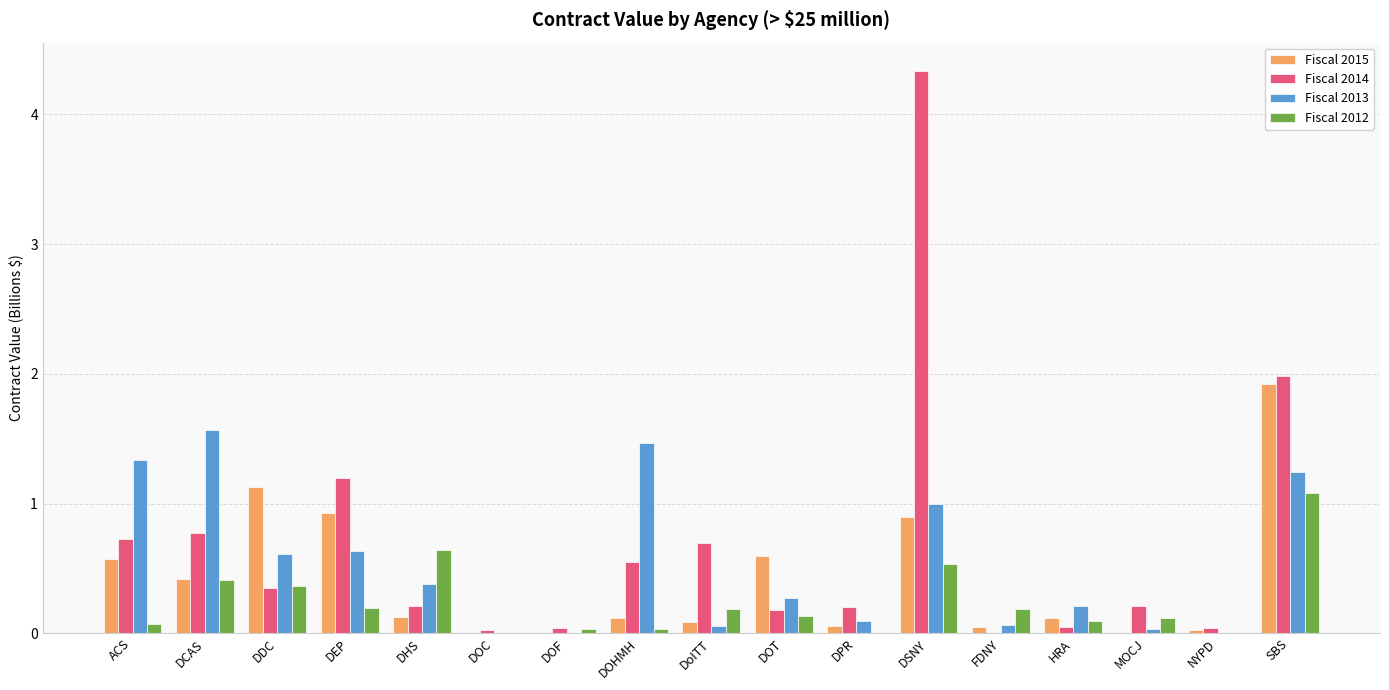

Are the bars horizontal?

No